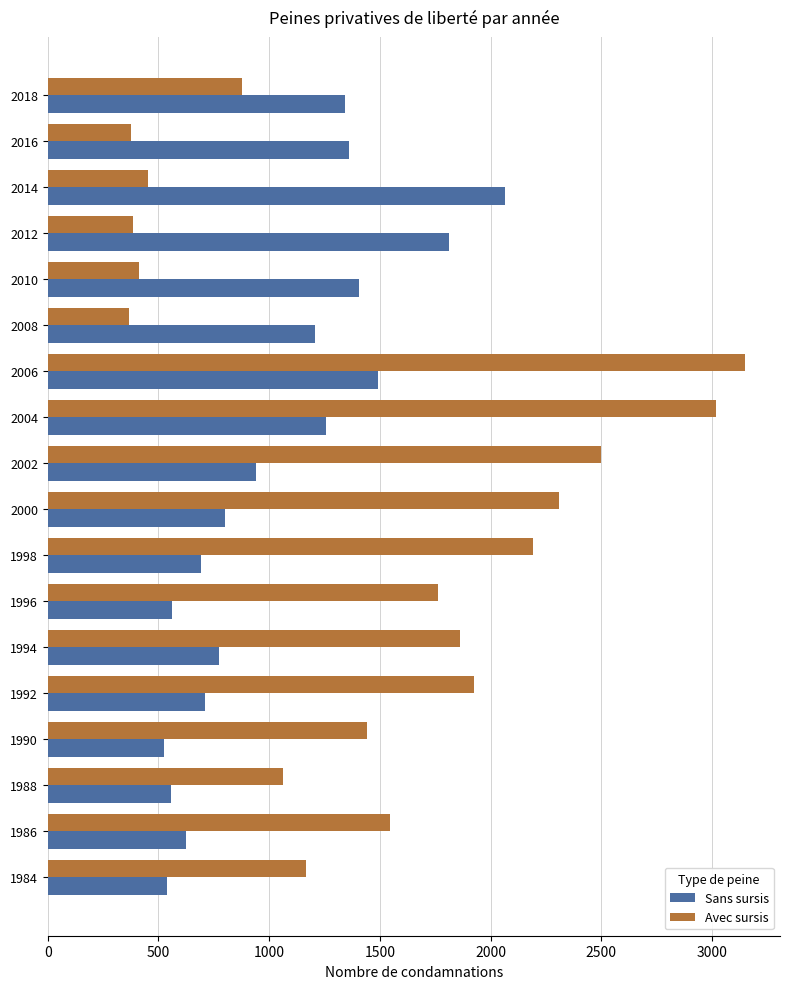

Rank the series by their maximum value, from highest to lowest.

Avec sursis, Sans sursis